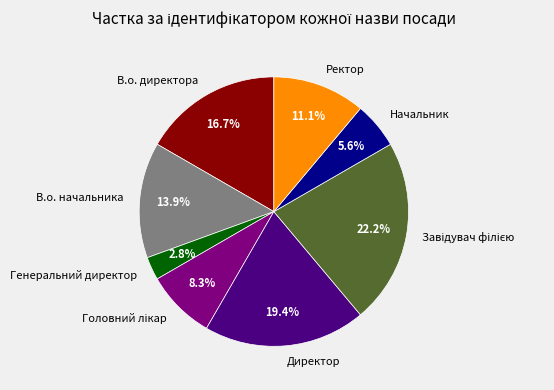

What is the ratio of the value at Ректор to the value at Генеральний директор?

4.0